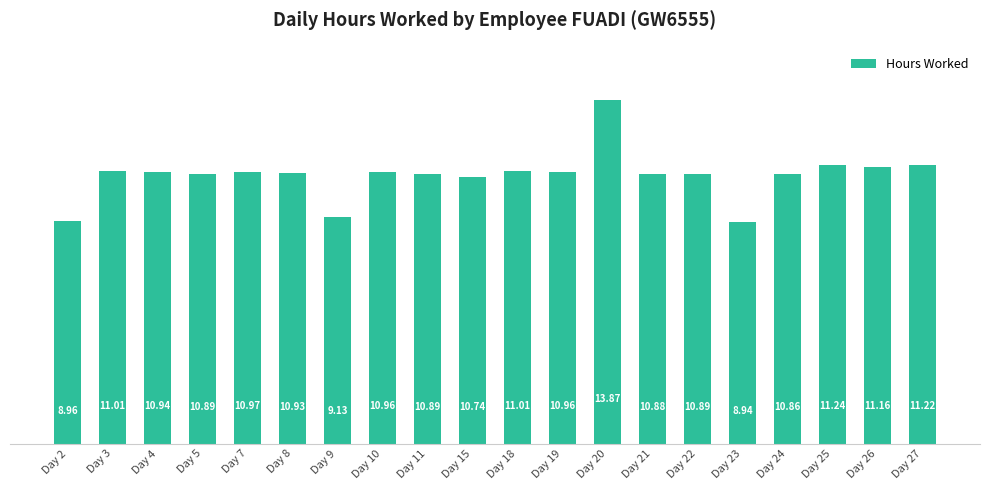

Reading right to left, what are all the values shown in this chart?

11.2	11.2	11.2	10.9	8.9	10.9	10.9	13.9	11.0	11.0	10.7	10.9	11.0	9.1	10.9	11.0	10.9	10.9	11.0	9.0